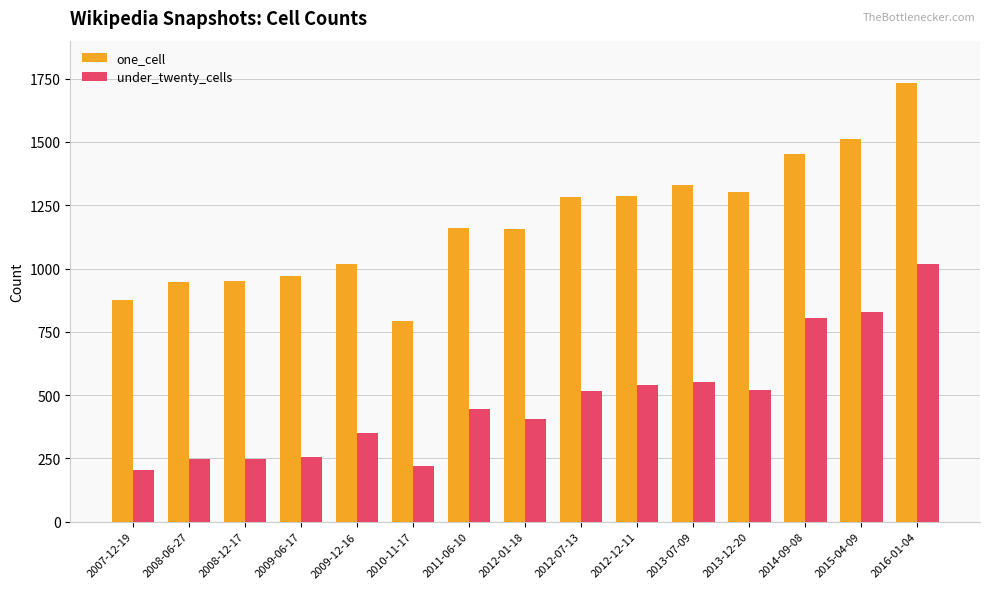

At how many categories does at least one series exceed 1236?

7